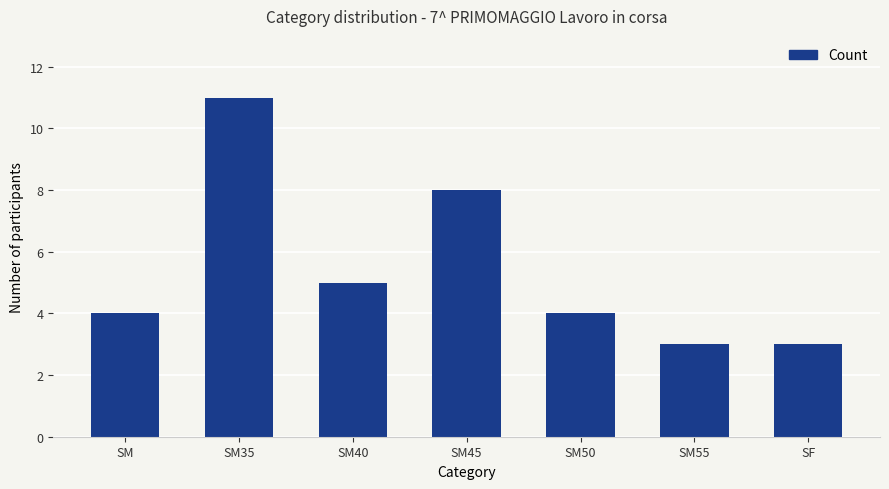

What is the change in value from SM50 to SM55?

-1